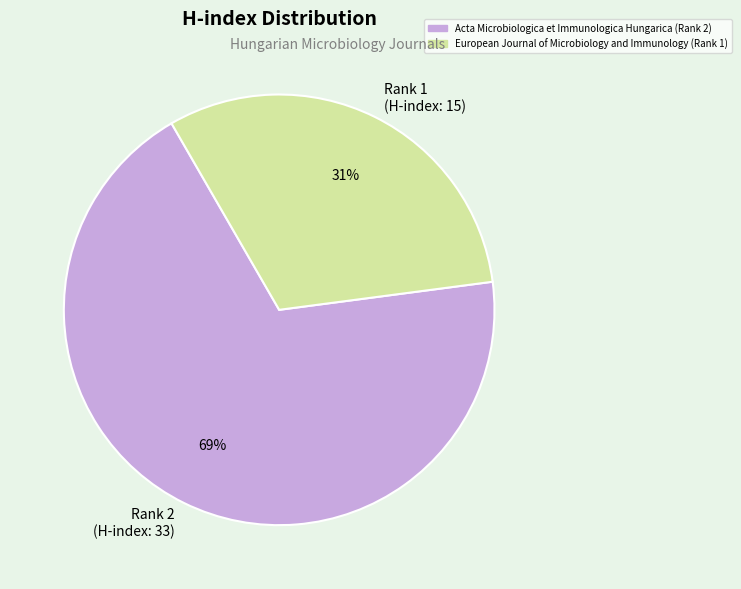

To the nearest percent, what is the average slice percentage?

50%